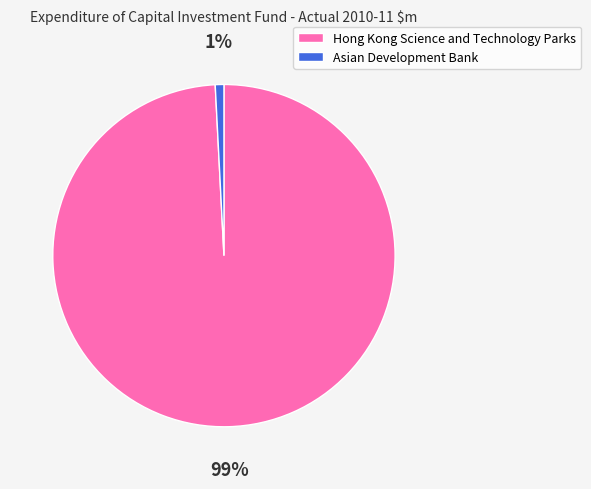

Combined, do Asian Development Bank and Hong Kong Science and Technology Parks account for over 50%?

Yes